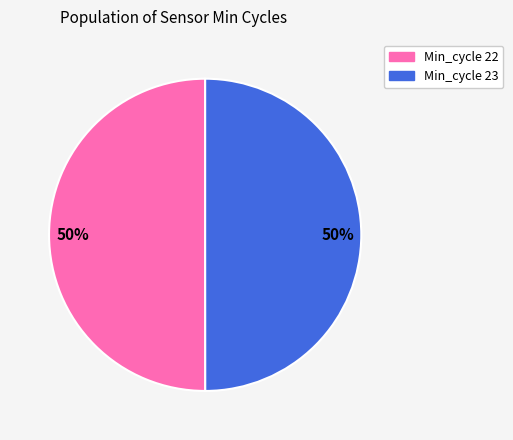

To the nearest percent, what is the average slice percentage?

50%